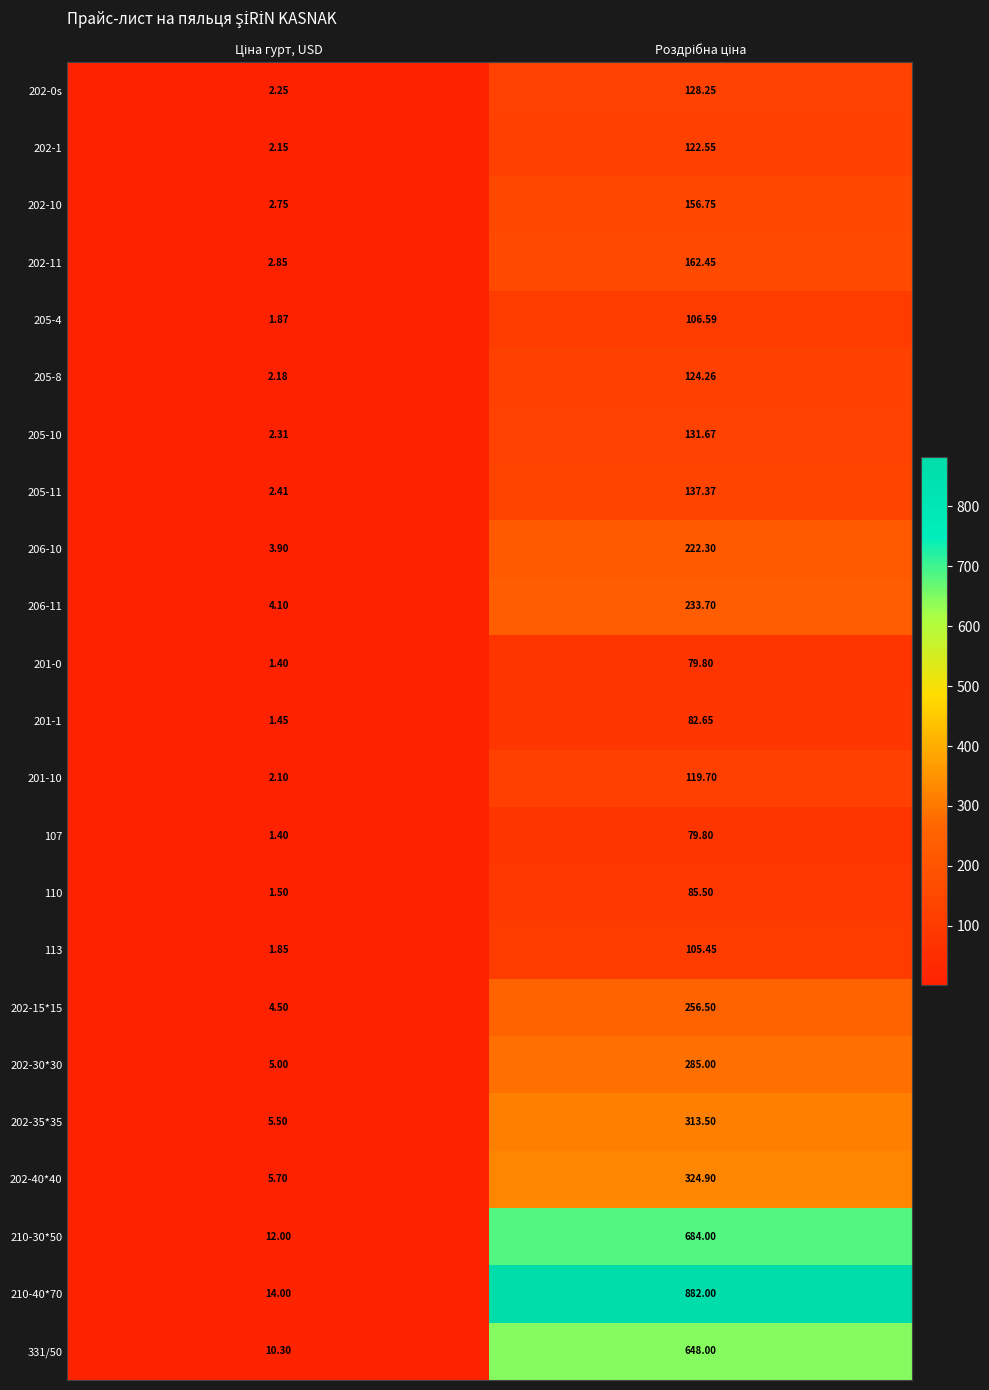

How many data points in 206-11 are less than 233?

1